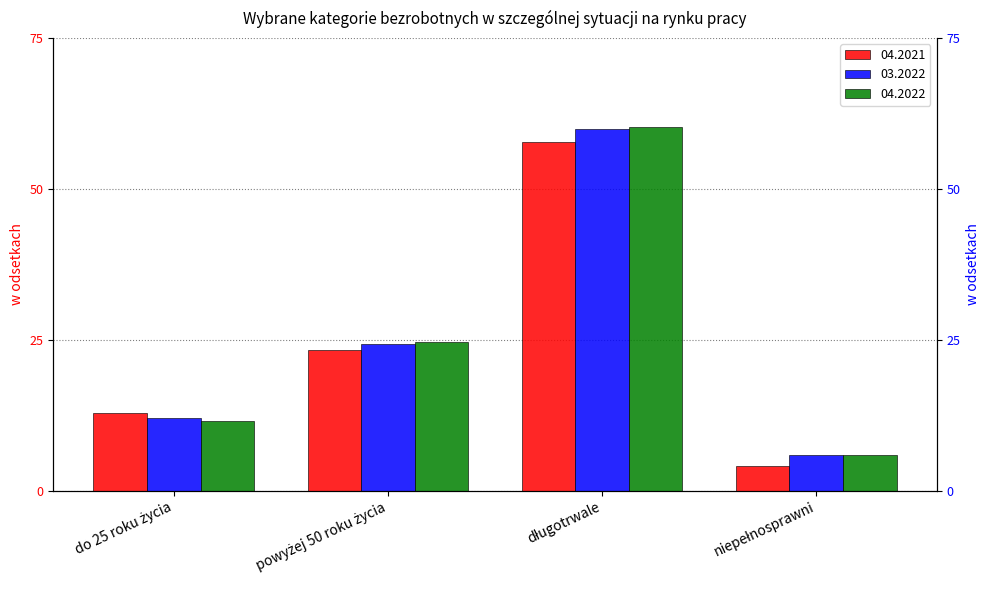

How many data points in 03.2022 are above 24?

2